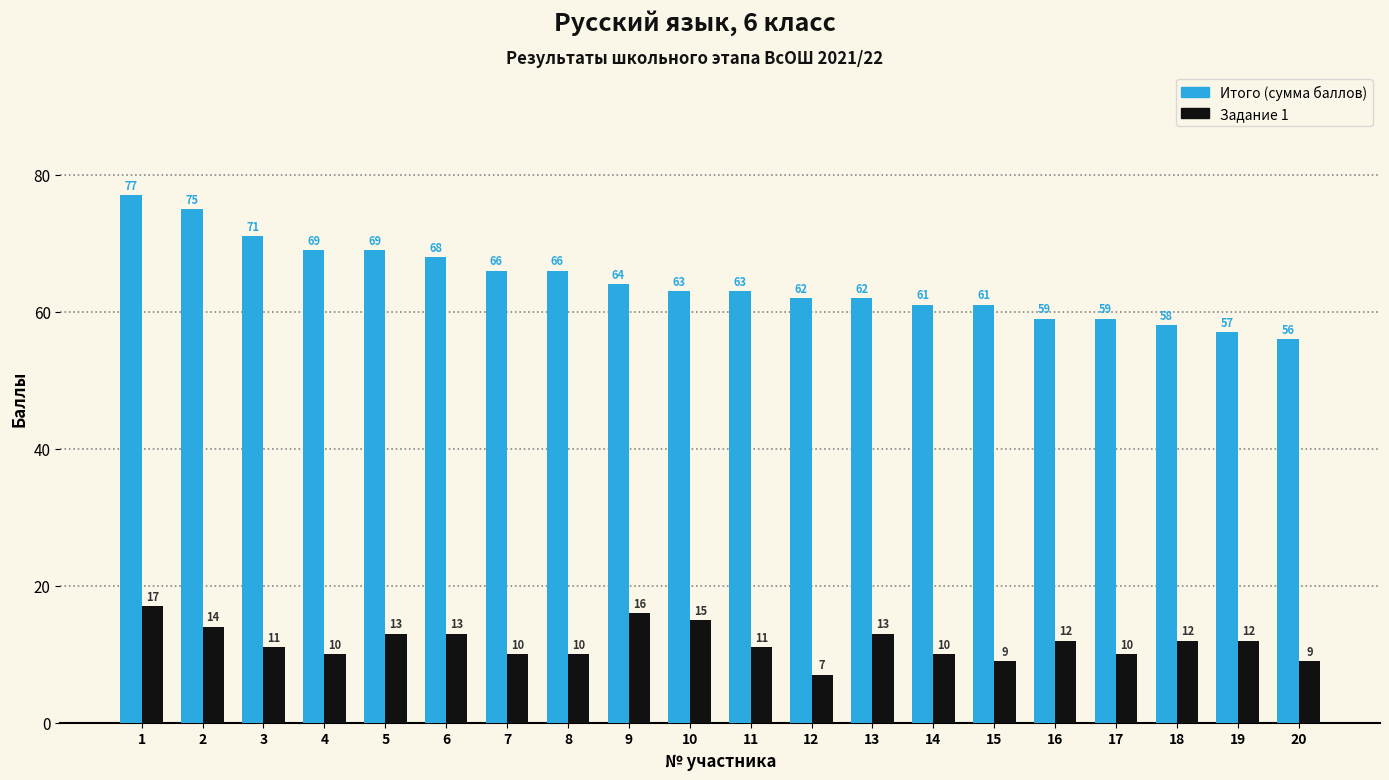

Which label corresponds to the smallest value in the chart?

12